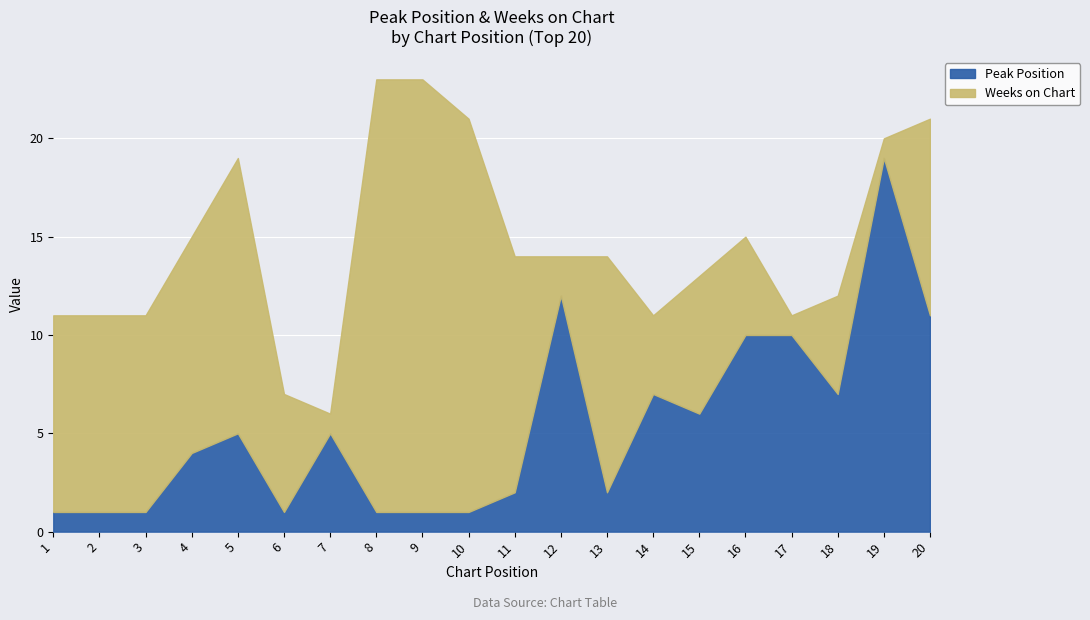

What is the total value across all series at 10?

21